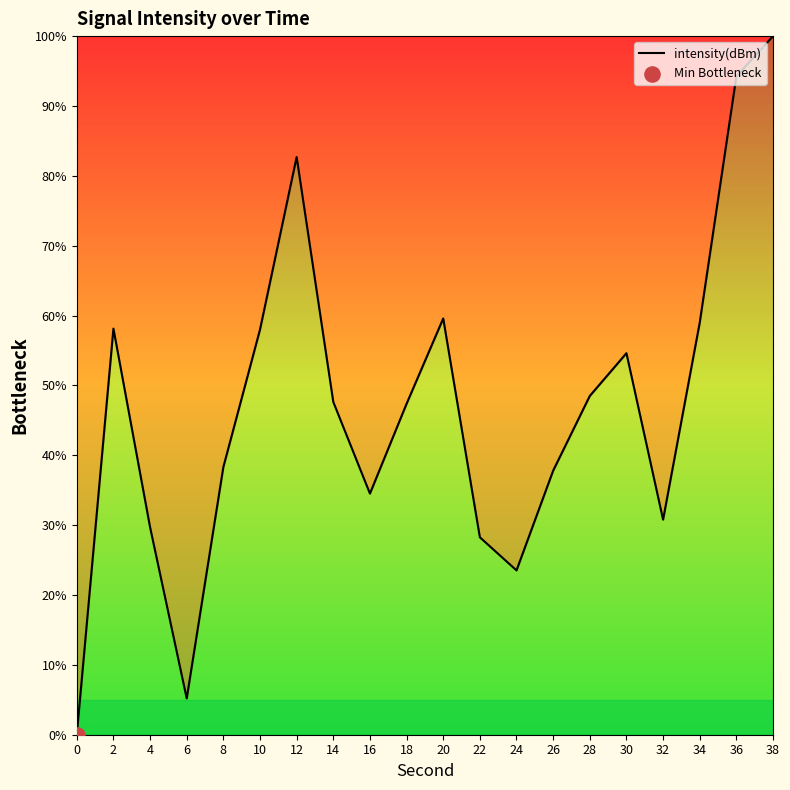

Between 0 and 22, which is larger?

22